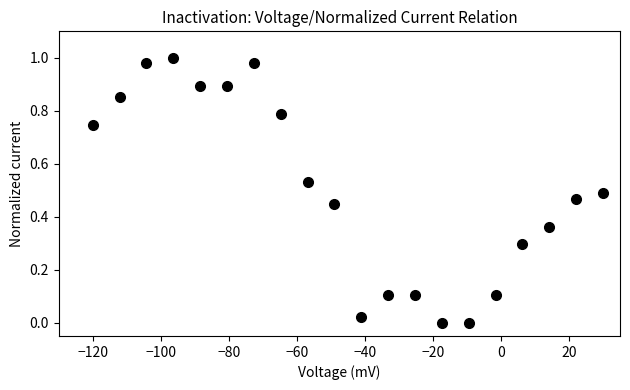

What is the range of X values (max minus min)?

150.0